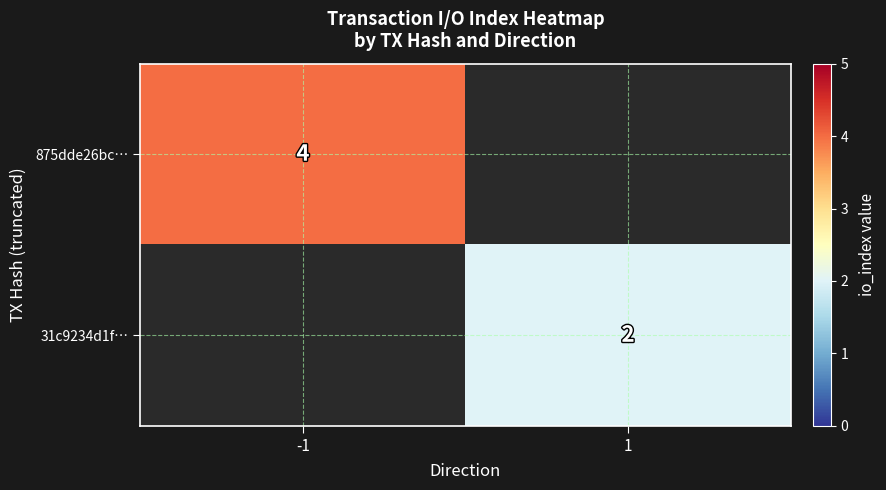

True or false: 31c9234d1f… has a value of 3 at 1.

False